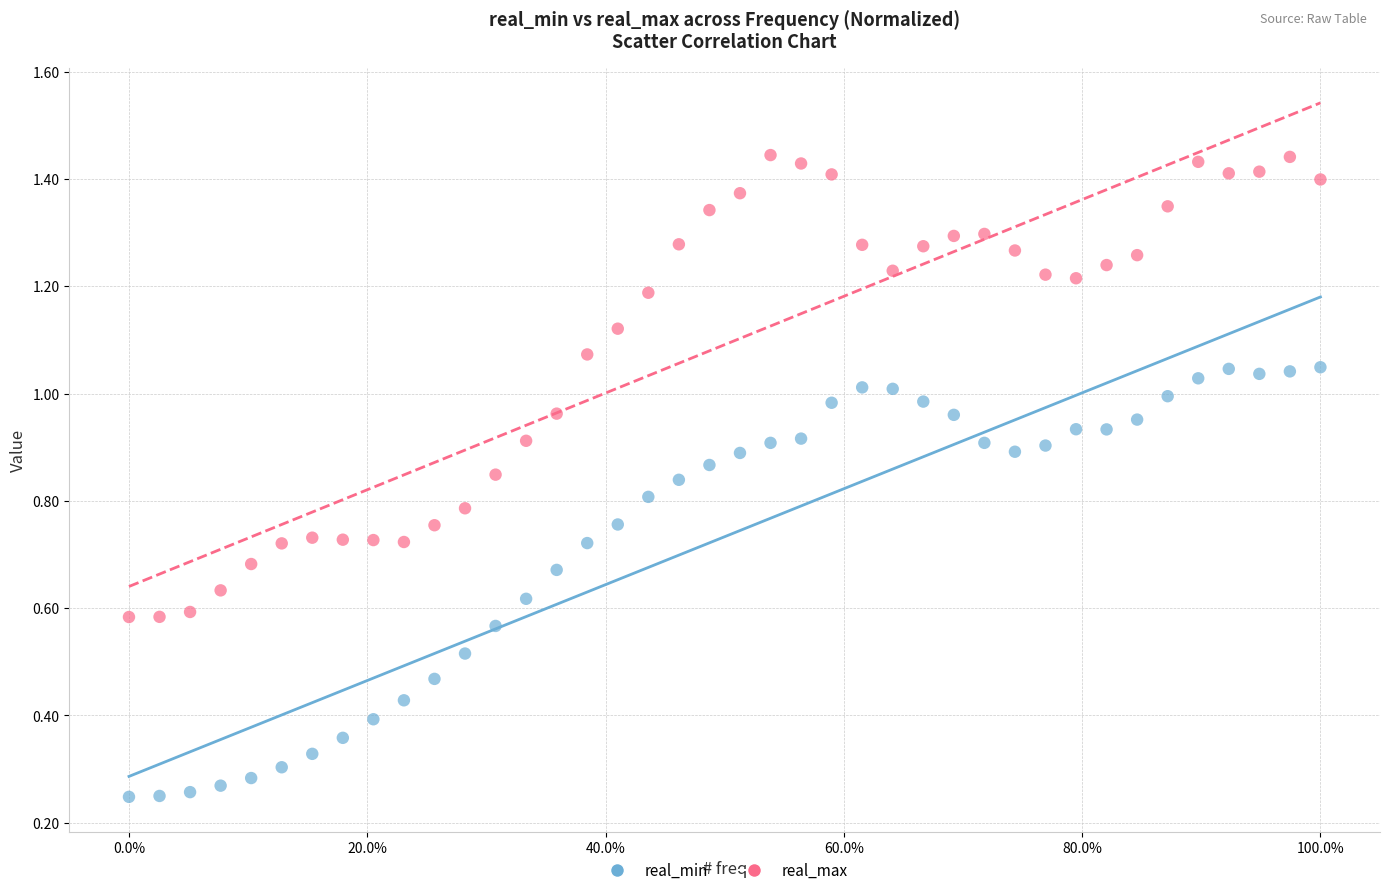

Which series has the largest Y range (max minus min)?

real_max